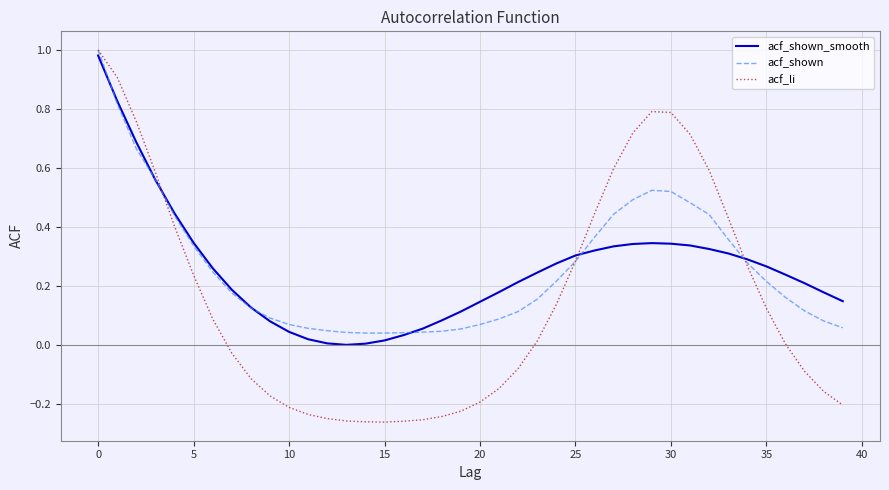

Which series has the widest spread of values?

acf_li